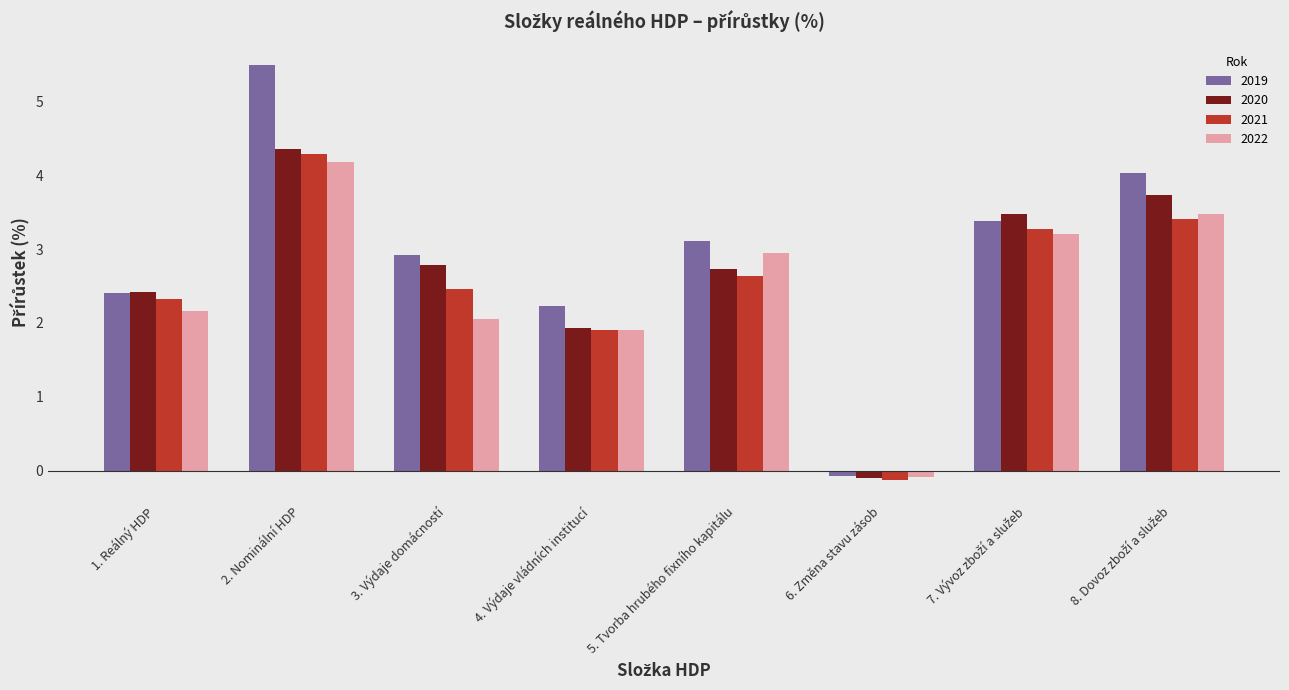

How many values in 2021 are below zero?

1